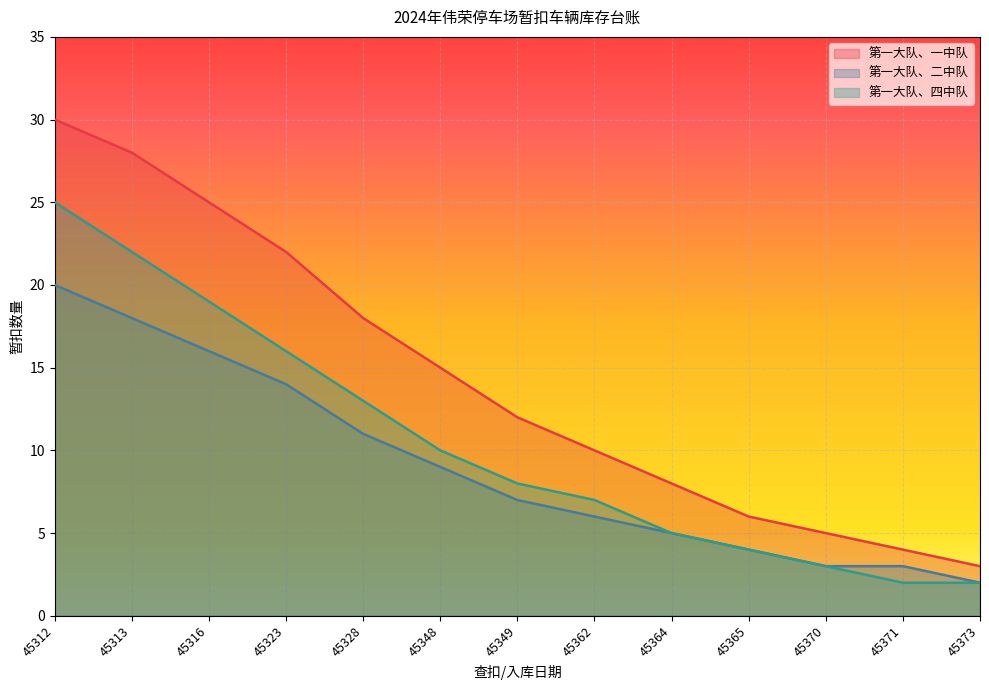

Reading left to right, extract all data points from this chart.

第一大队、一中队: 45312=30	45313=28	45316=25	45323=22	45328=18	45348=15	45349=12	45362=10	45364=8	45365=6	45370=5	45371=4	45373=3
第一大队、二中队: 45312=20	45313=18	45316=16	45323=14	45328=11	45348=9	45349=7	45362=6	45364=5	45365=4	45370=3	45371=3	45373=2
第一大队、四中队: 45312=25	45313=22	45316=19	45323=16	45328=13	45348=10	45349=8	45362=7	45364=5	45365=4	45370=3	45371=2	45373=2